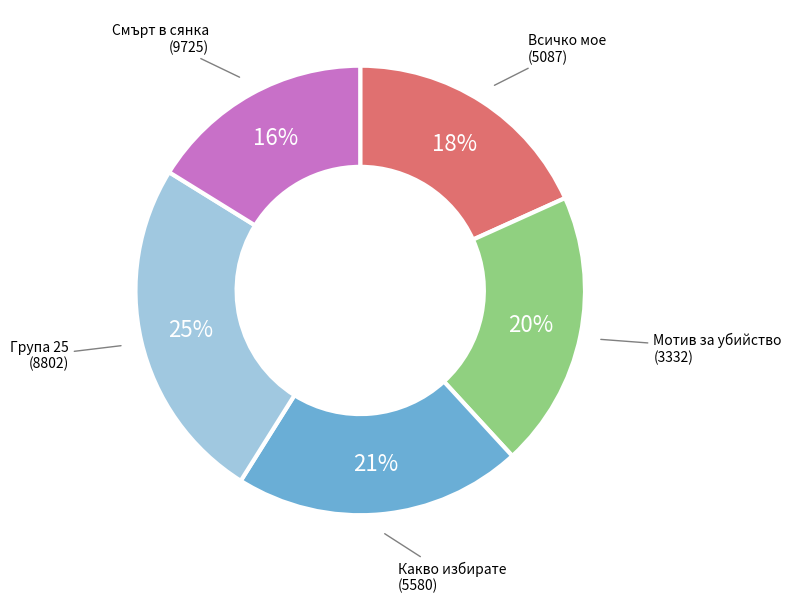

To the nearest percent, what portion does Всичко мое (5087) represent?

18%